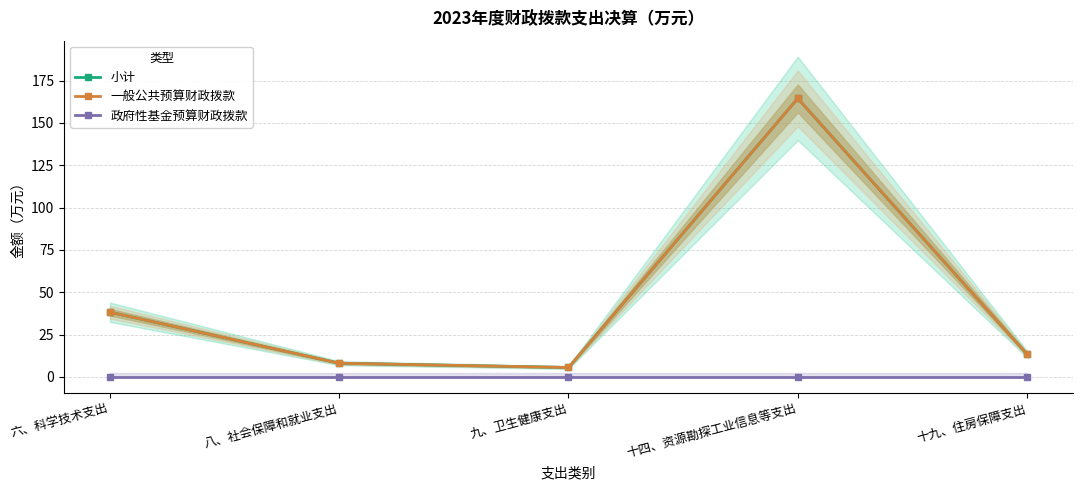

Is the value of 一般公共预算财政拨款 at 八、社会保障和就业支出 greater than the value of 小计 at 十四、资源勘探工业信息等支出?

No